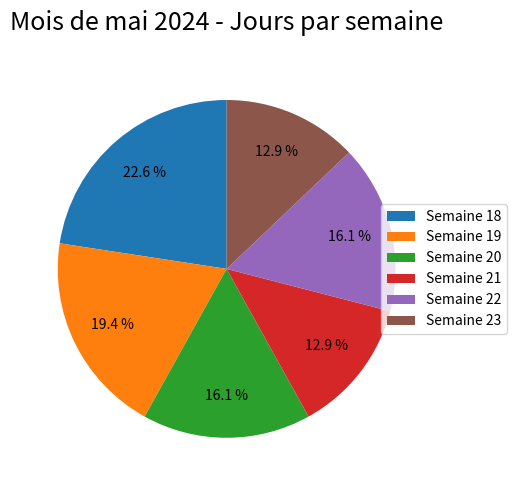

What is the total percentage of Semaine 19 and Semaine 22?

35.5%